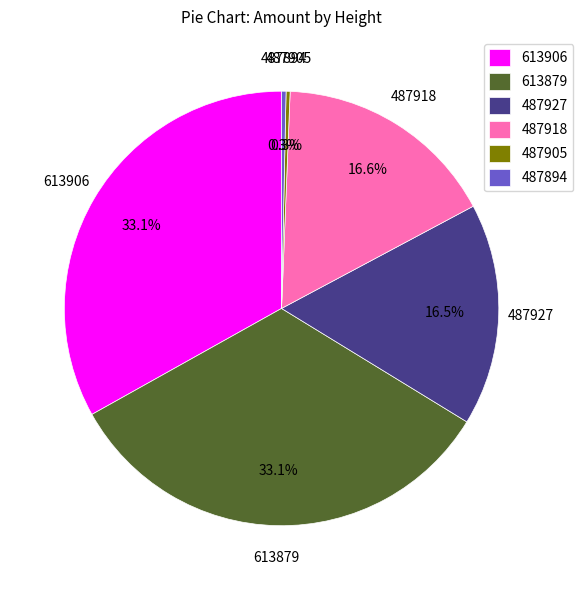

Combined, what portion of the pie is 487905 and 613879?

33.4%